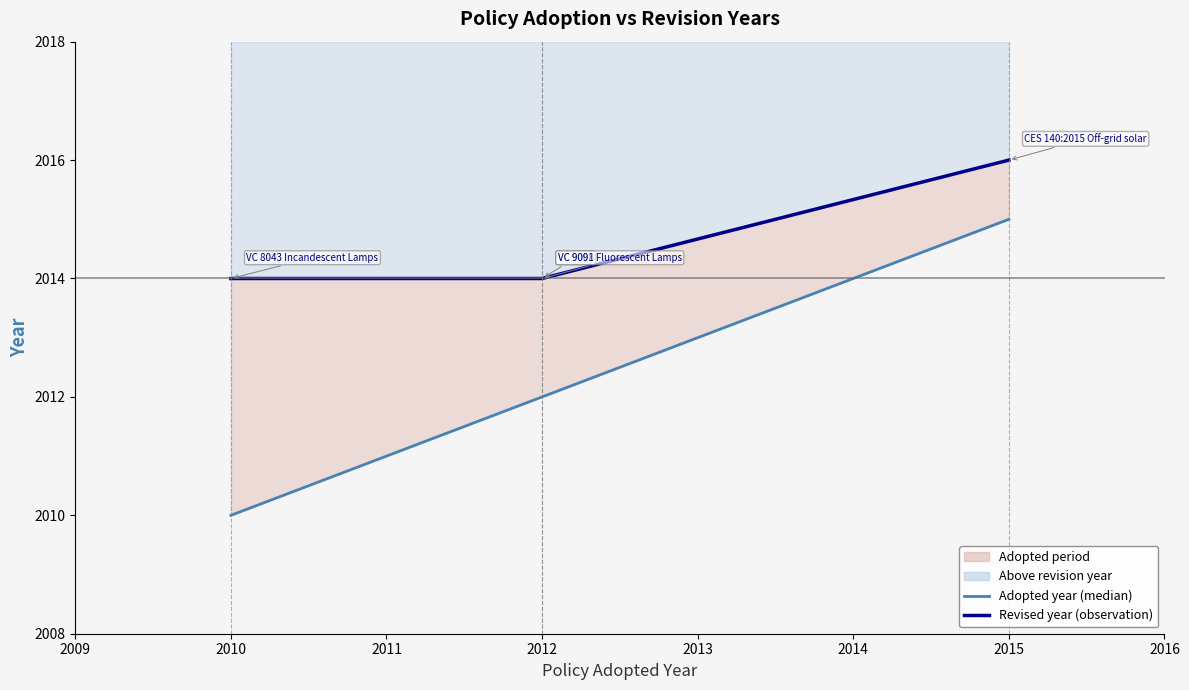

Which series has the largest range (max minus min)?

Adopted year line